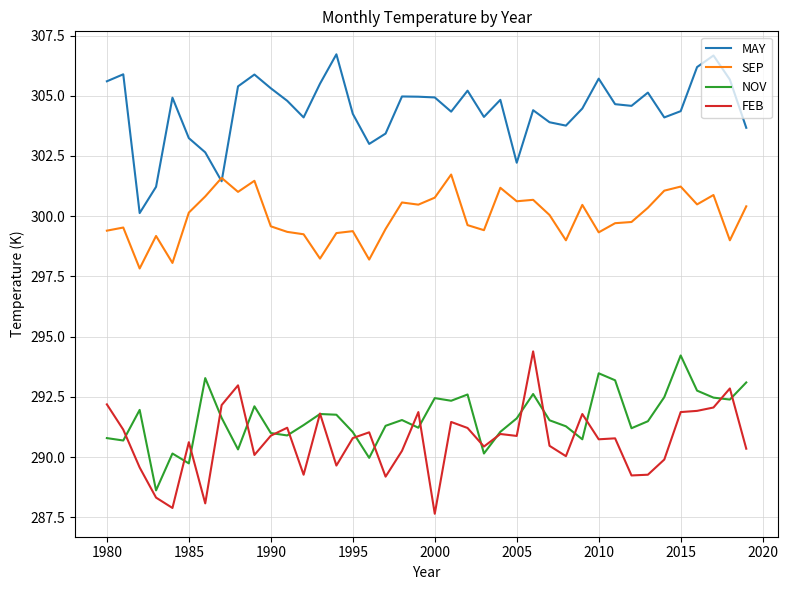

Which series has the largest total across all categories?

MAY